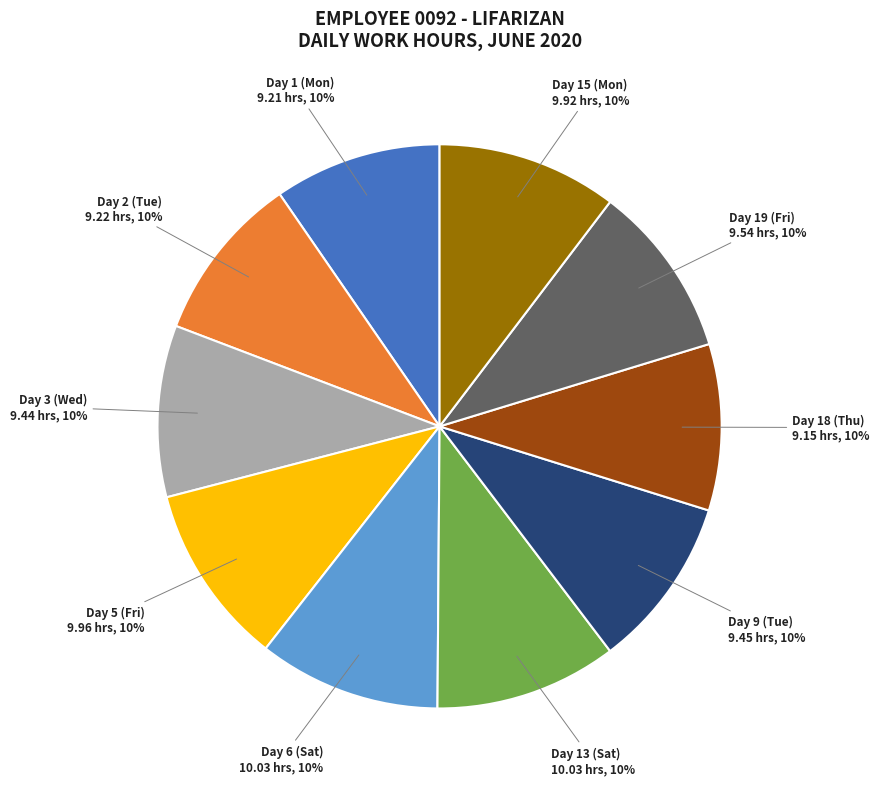

How many segments does this pie chart have?

10